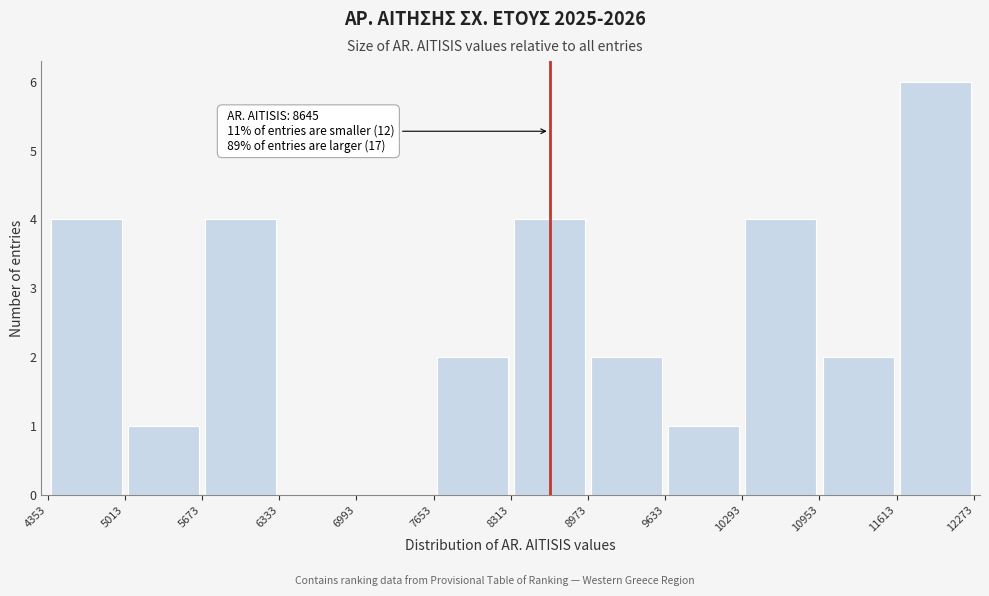

Over which range of the x-axis is the bar tallest?

11613 to 12273